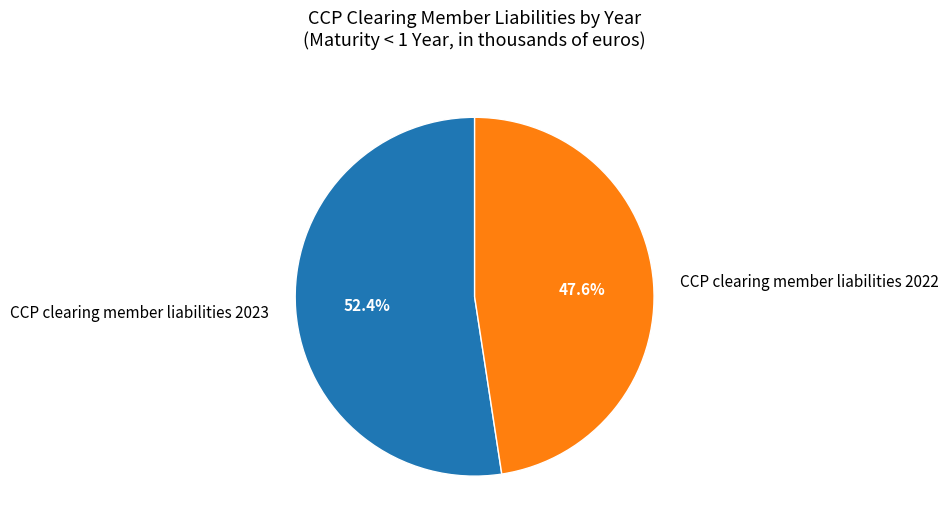

Which category accounts for the majority?

CCP clearing member liabilities 2023